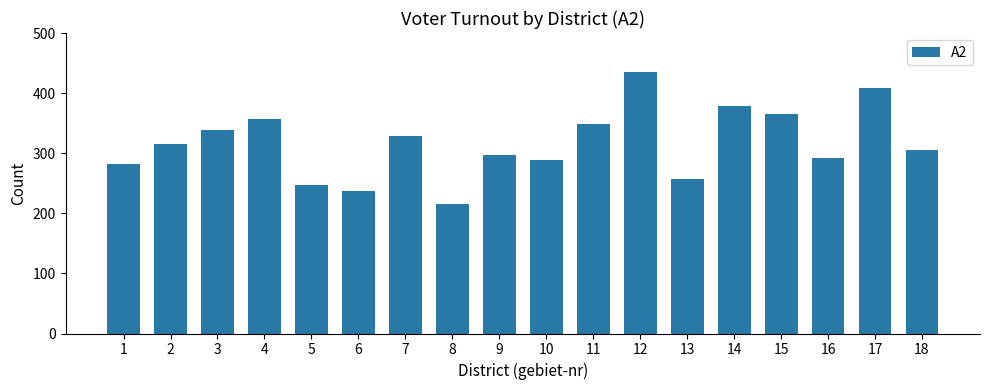

How many values are below 315?

9